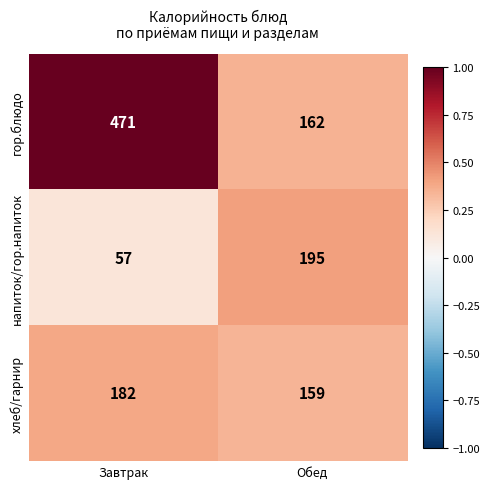

Which series has the largest range (max minus min)?

гор.блюдо